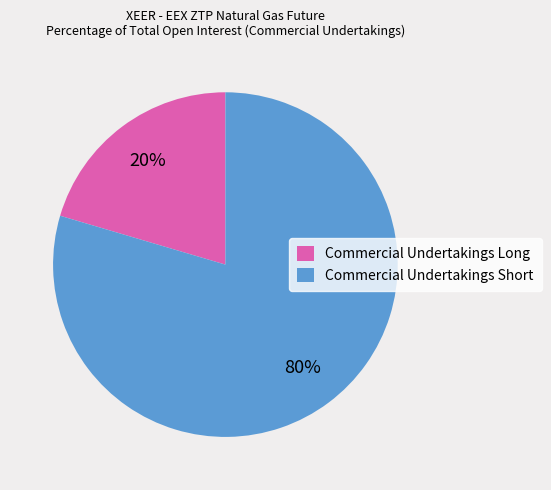

Is there any slice that represents more than half of the pie?

Yes